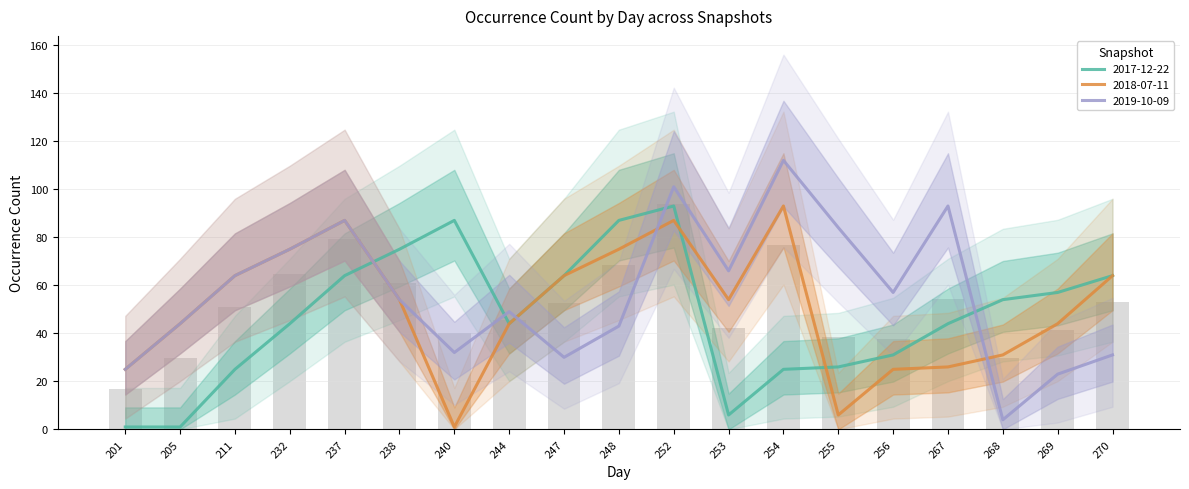

Rank the series by their average value, from lowest to highest.

2017-12-22, 2018-07-11, 2019-10-09